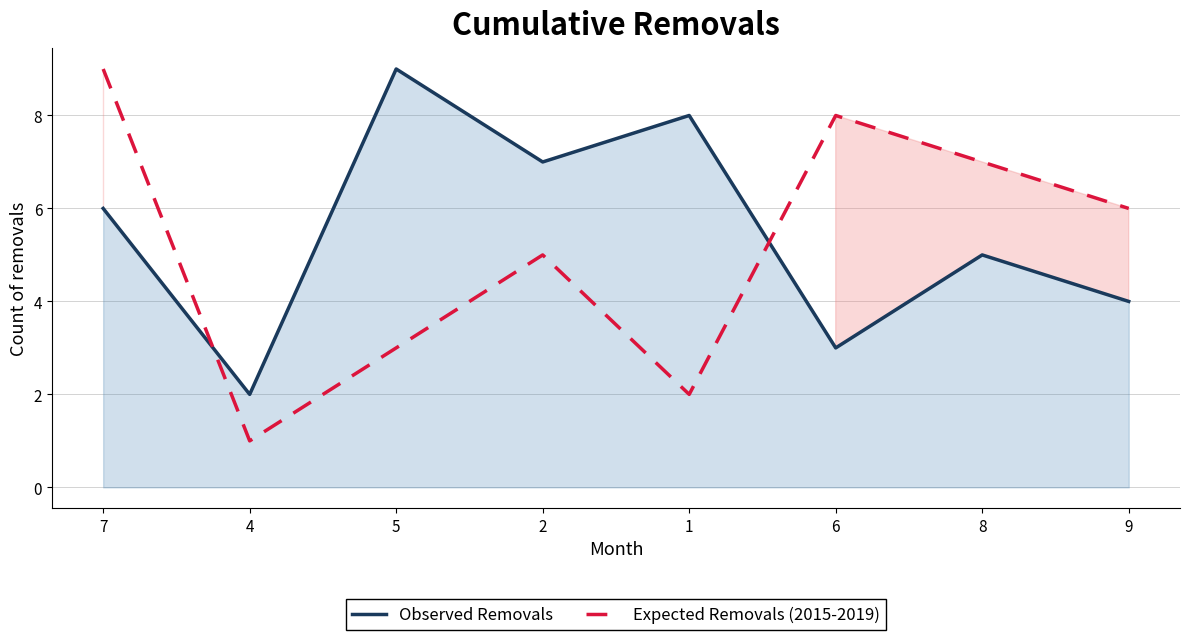

What is the spread (max minus min) of values at 1?

6